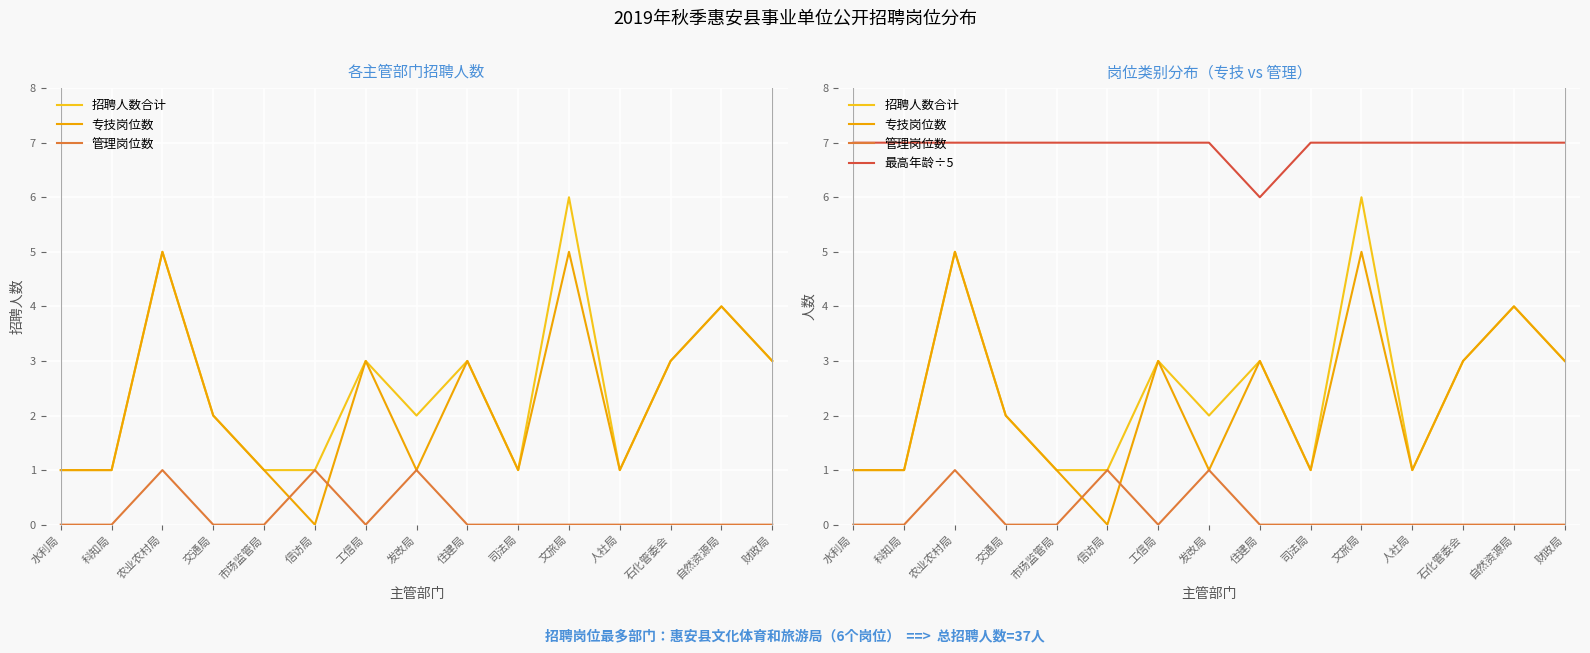

The 招聘人数合计 series shows 1 at 发改局. True or false?

False